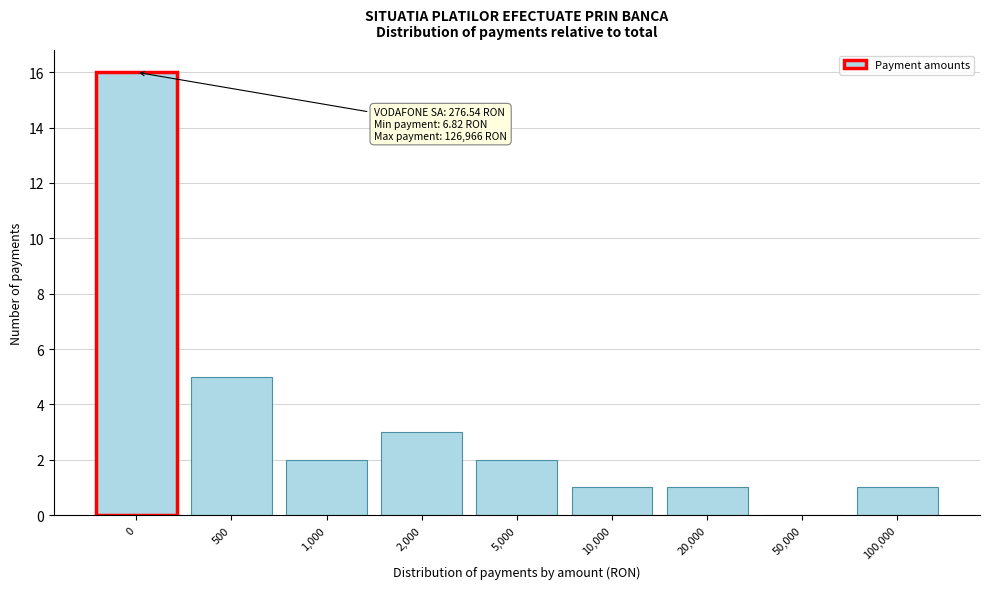

Reading left to right, what are all the values shown in this chart?

0=16	500=5	1,000=2	2,000=3	5,000=2	10,000=1	20,000=1	50,000=0	100,000=1